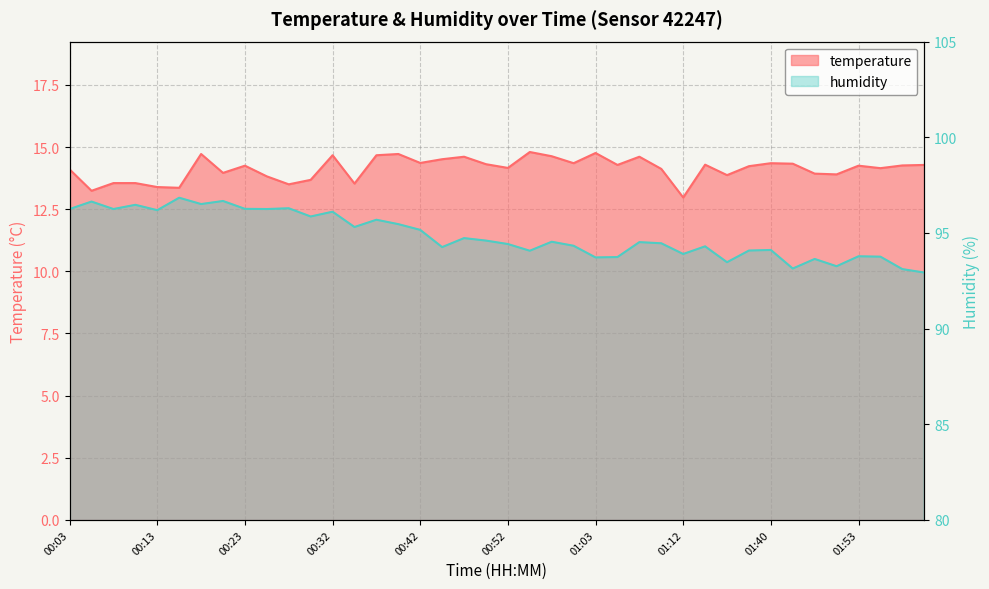

How many values in the temperature series exceed 14?

26